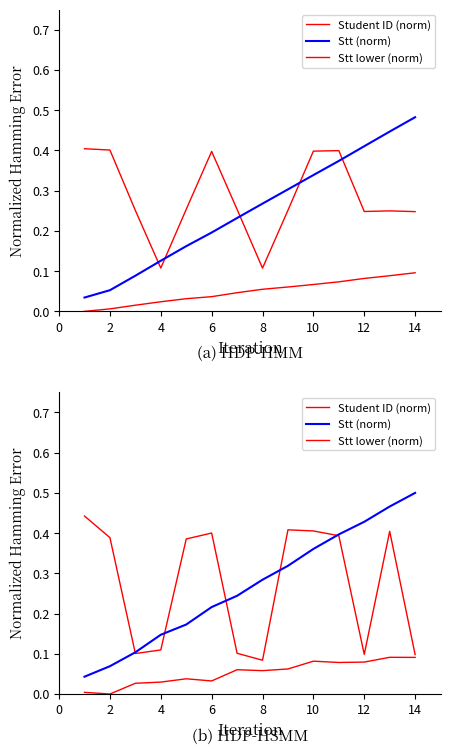

Is the value of Stt lower (norm) at 10 greater than the value of Stt (norm) at 0?

No